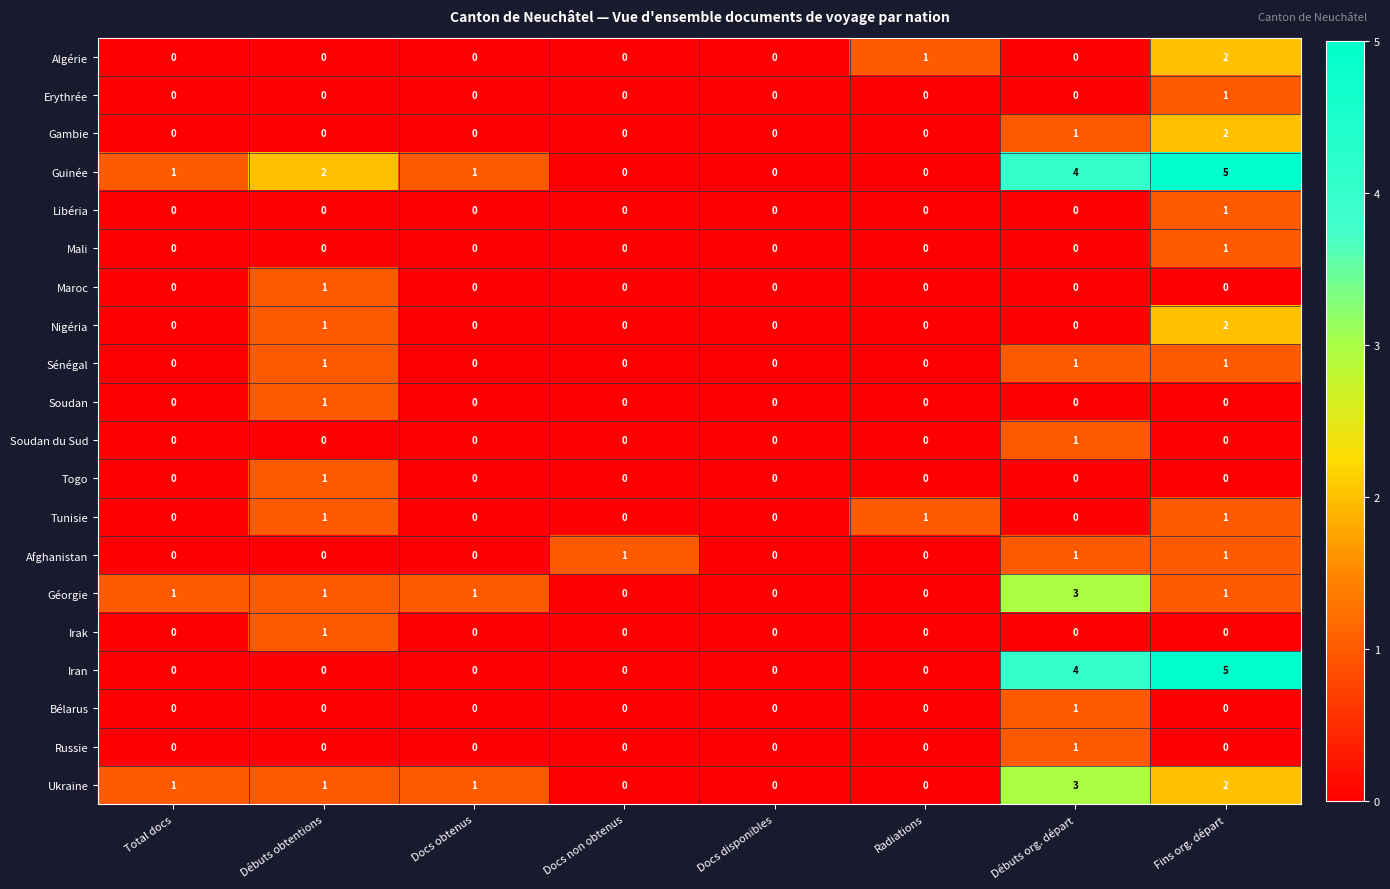

Which label corresponds to the largest value in the chart?

Fins org. départ